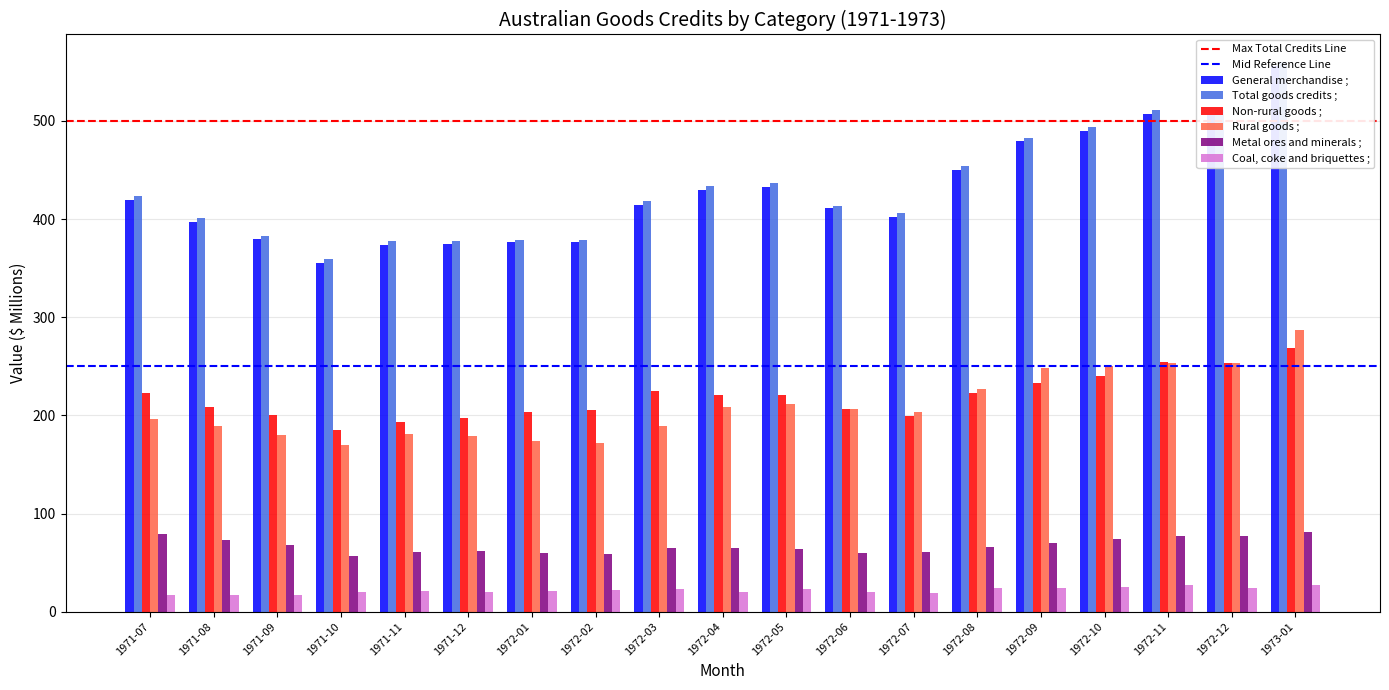

Rank the categories by Total goods credits ; value from highest to lowest.

1973-01, 1972-11, 1972-12, 1972-10, 1972-09, 1972-08, 1972-05, 1972-04, 1971-07, 1972-03, 1972-06, 1972-07, 1971-08, 1971-09, 1972-01, 1972-02, 1971-11, 1971-12, 1971-10